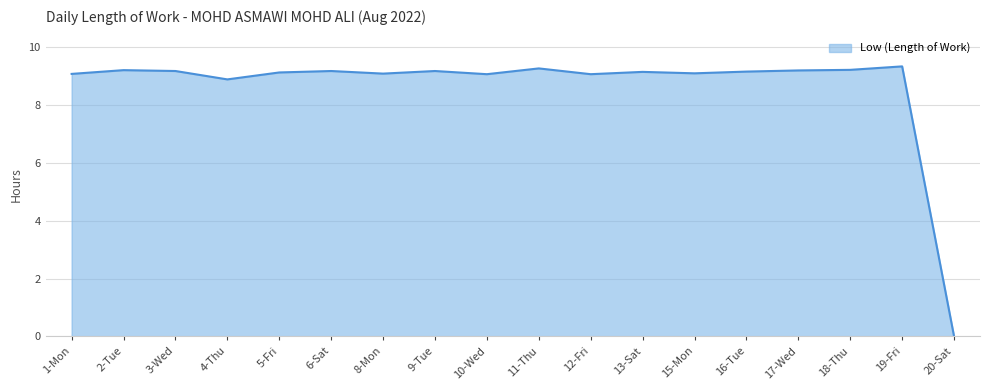

The chart shows a value of 8.9 at 4-Thu. True or false?

True